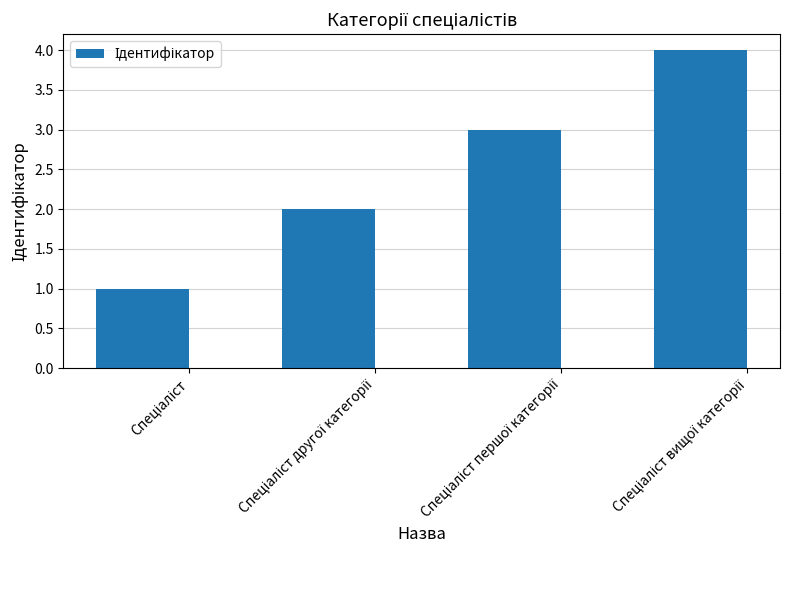

What is the difference between the maximum and minimum values?

3